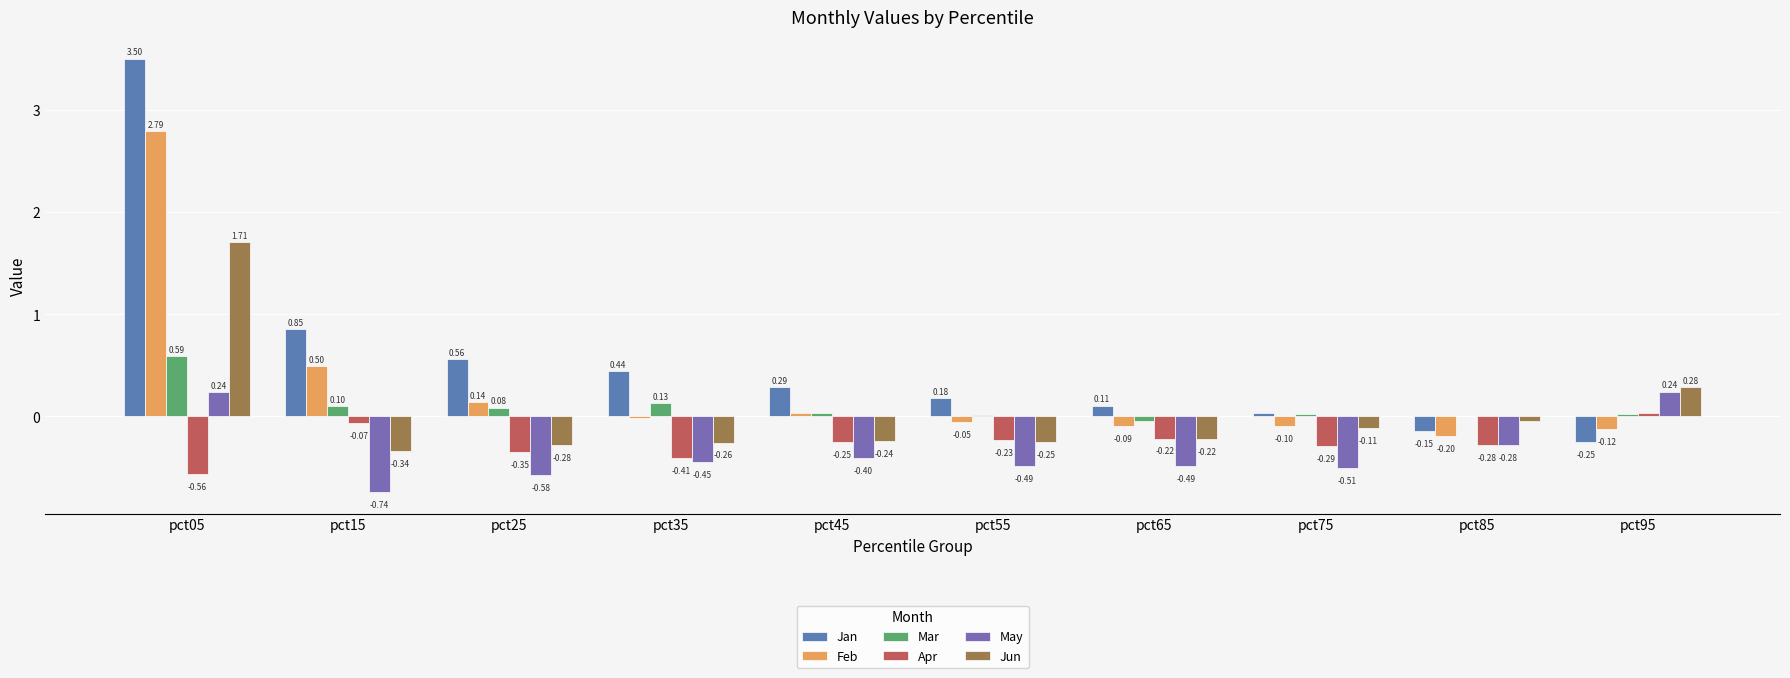

Which series changed the most between pct15 and pct65?

Jan